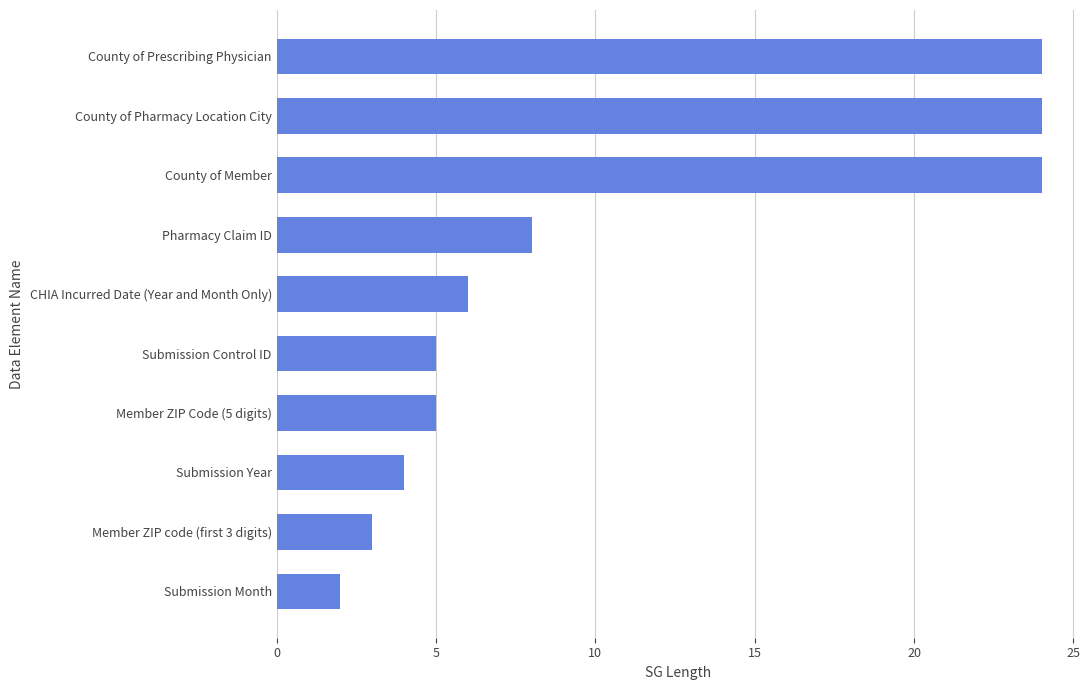

At which label is the value closest to 13?

Pharmacy Claim ID